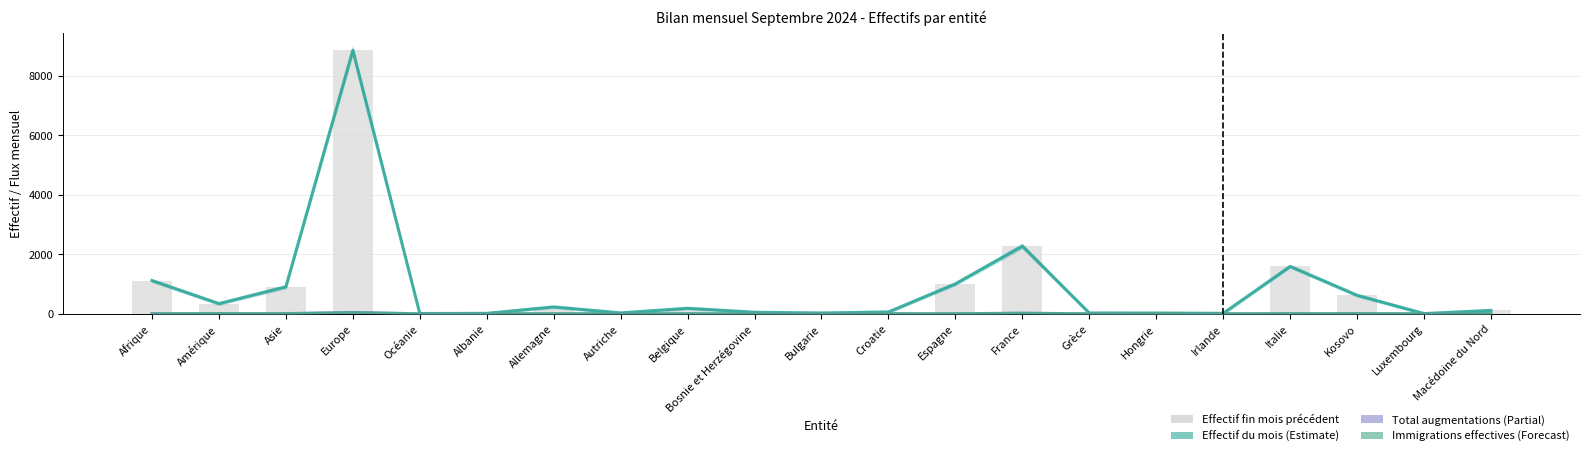

What are all the series names shown in the legend?

Effectif du mois, Total augmentations, Immigrations effectives, Effectif fin mois précédent